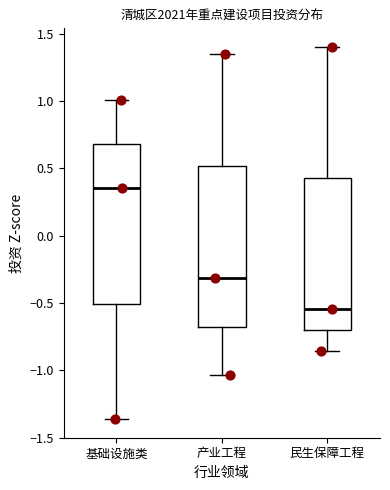

Which box has the lowest median line?

民生保障工程